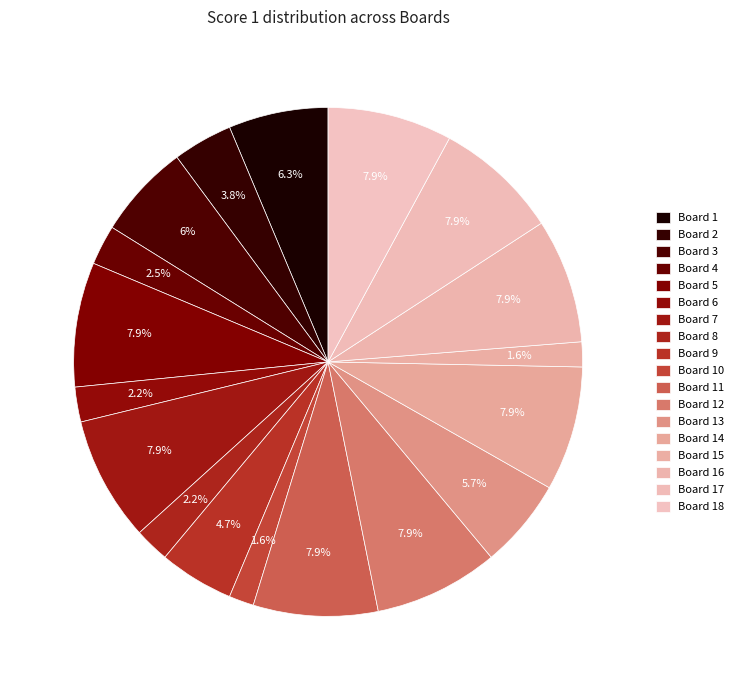

Combined, what portion of the pie is Board 10 and Board 2?

5.4%